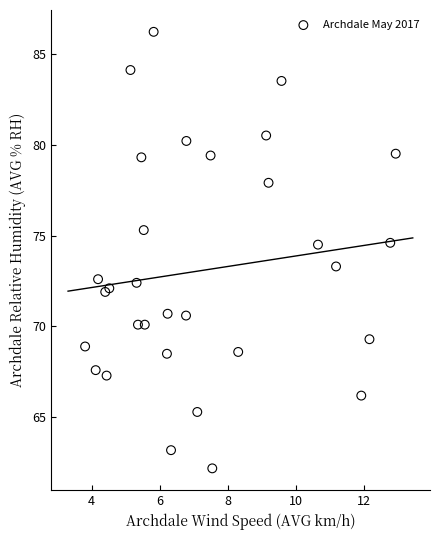

What is the range of Y values (max minus min)?

24.0